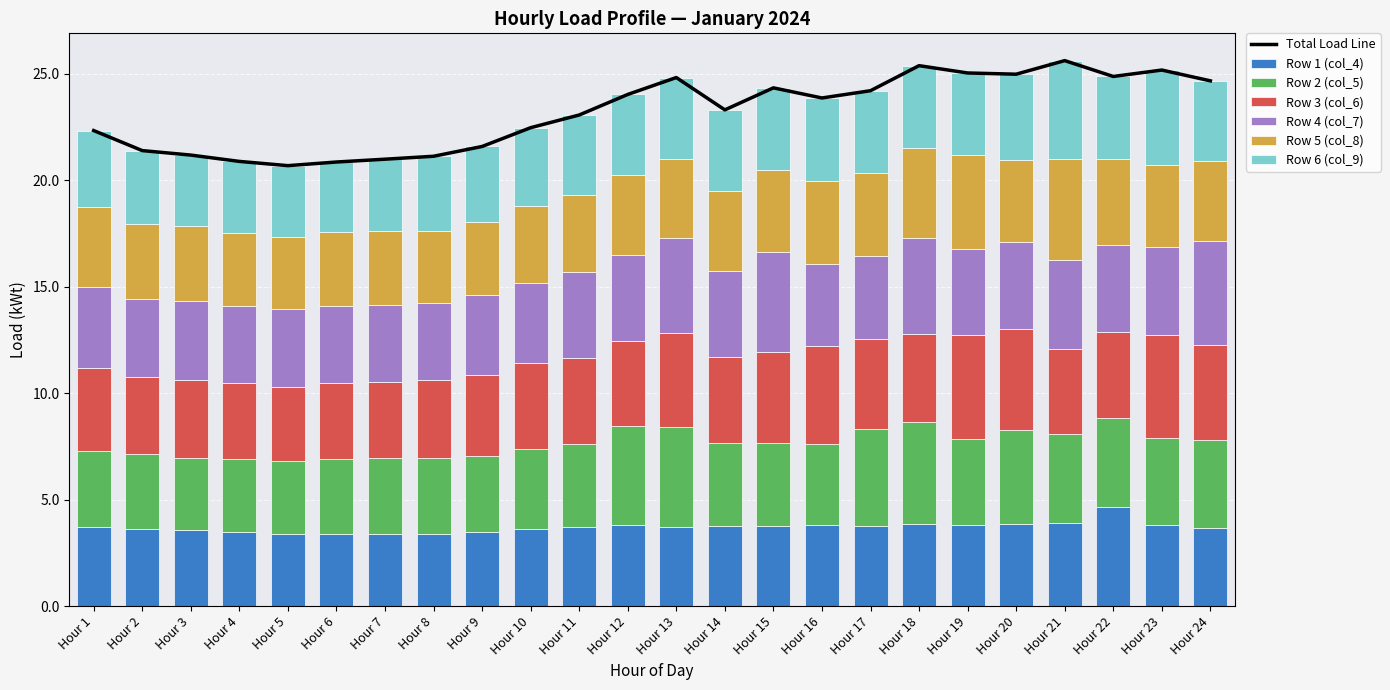

True or false: Row 1 (col_4) has a value of 3.7 at Hour 11.

True